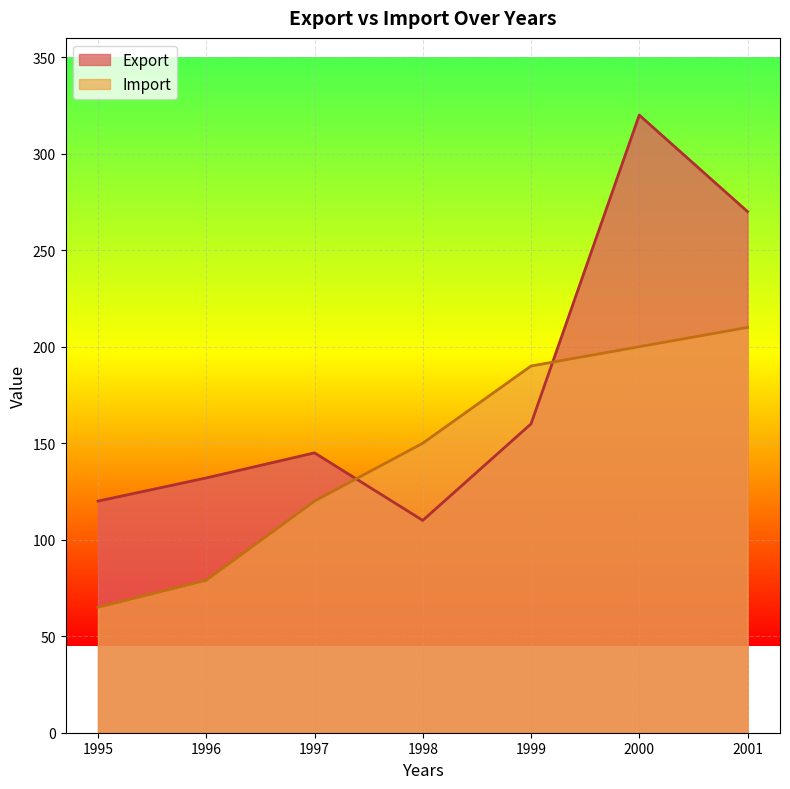

What is the approximate value of Export at 1995, to the nearest 10?

120